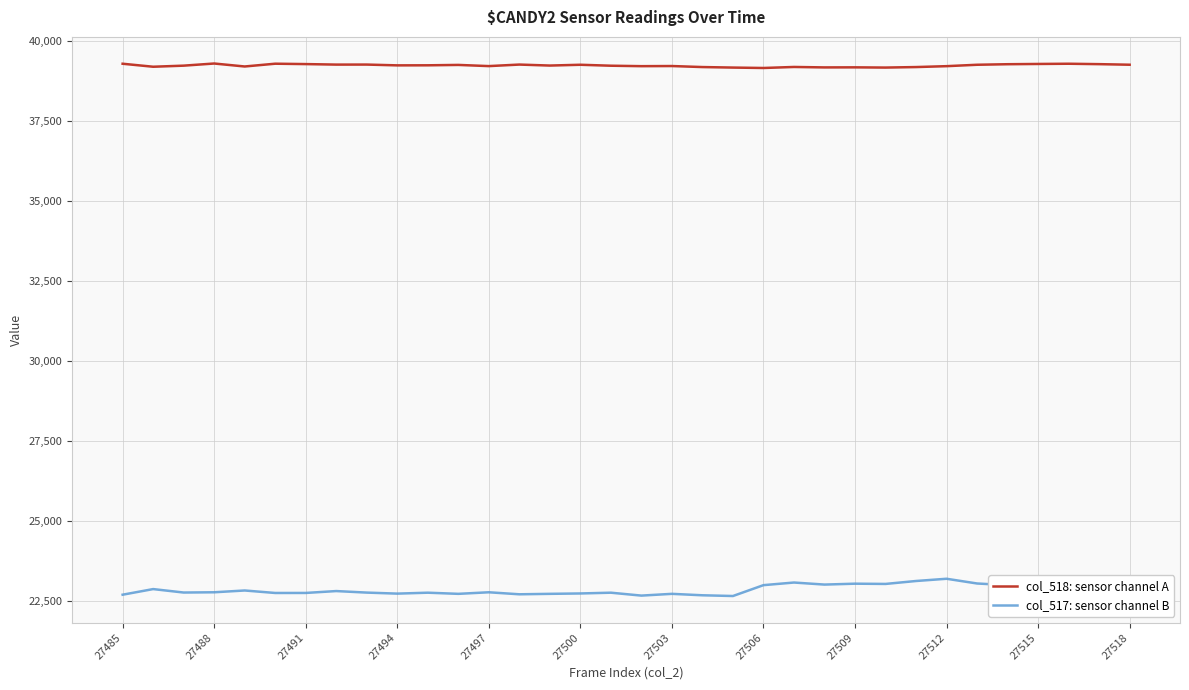

True or false: col_518: sensor channel A and col_517: sensor channel B cross at least once.

False